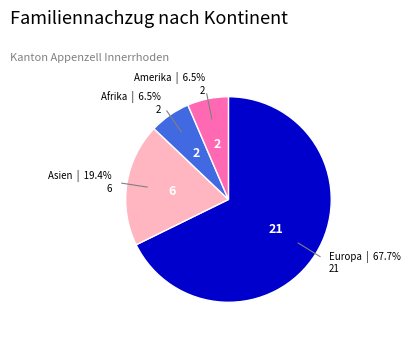

Is it true that Asien is 19% of the pie?

True